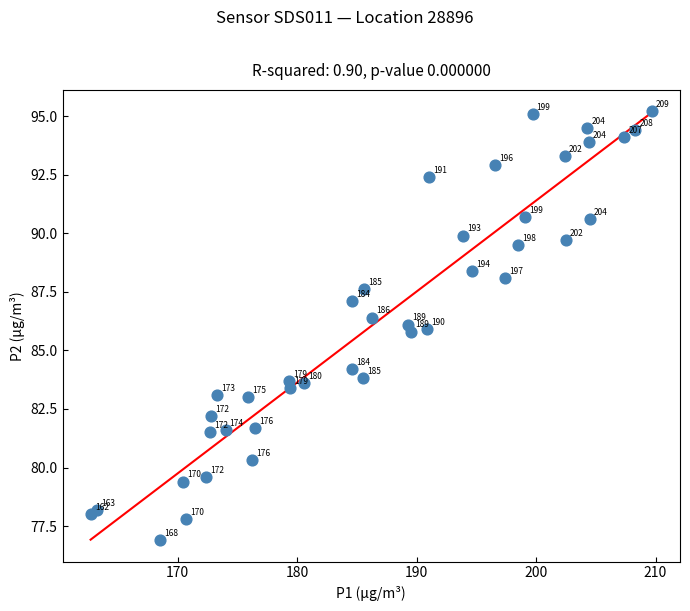

What Y value in the scatter plot is closest to 86?

85.9